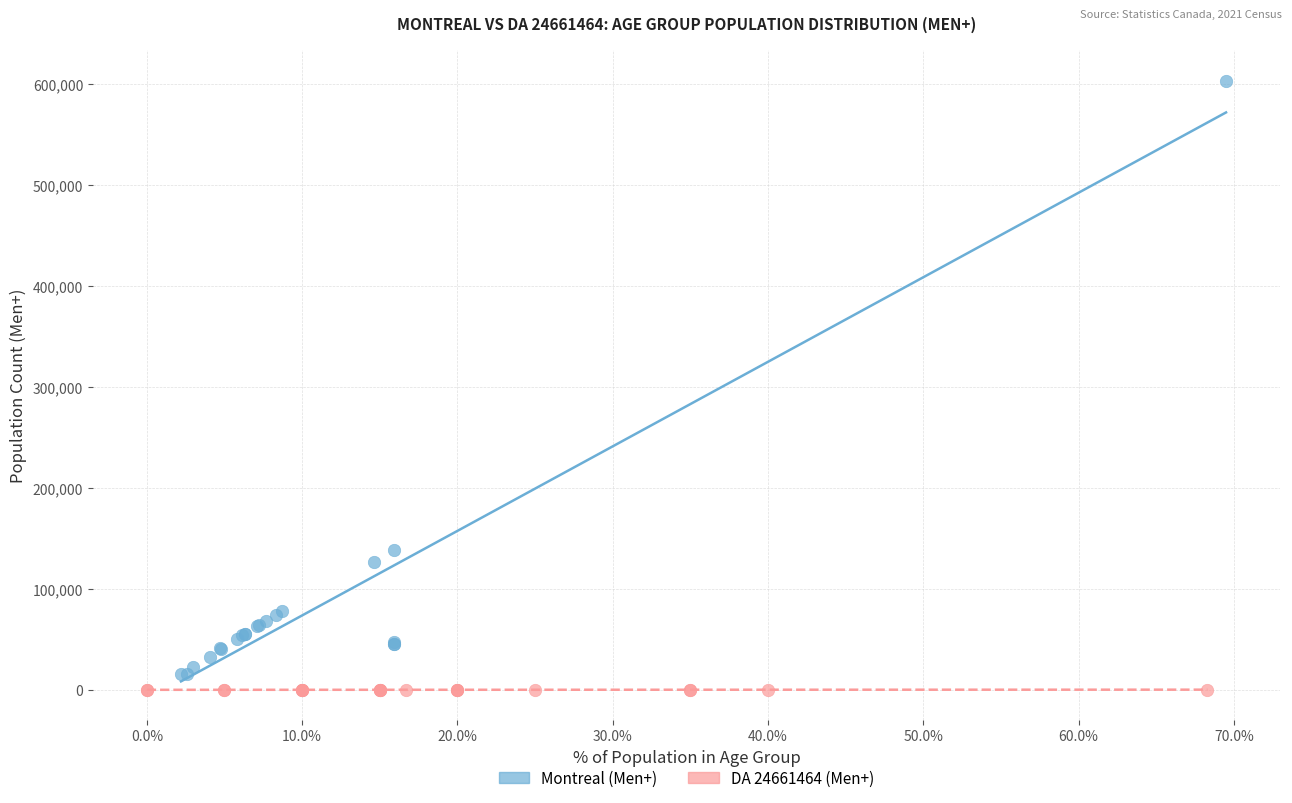

Which series contains the lowest Y value?

DA 24661464 (Men+)